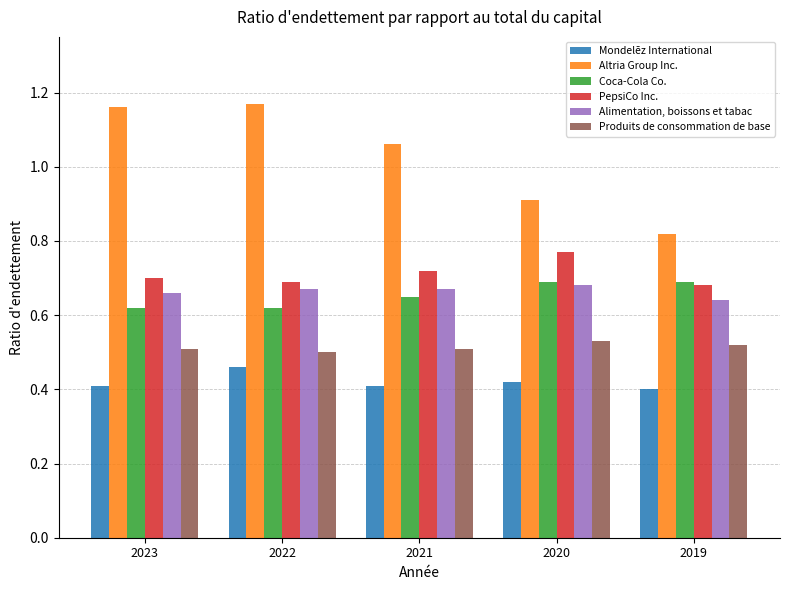

Is it true that PepsiCo Inc. equals 0.3 at 2022?

False